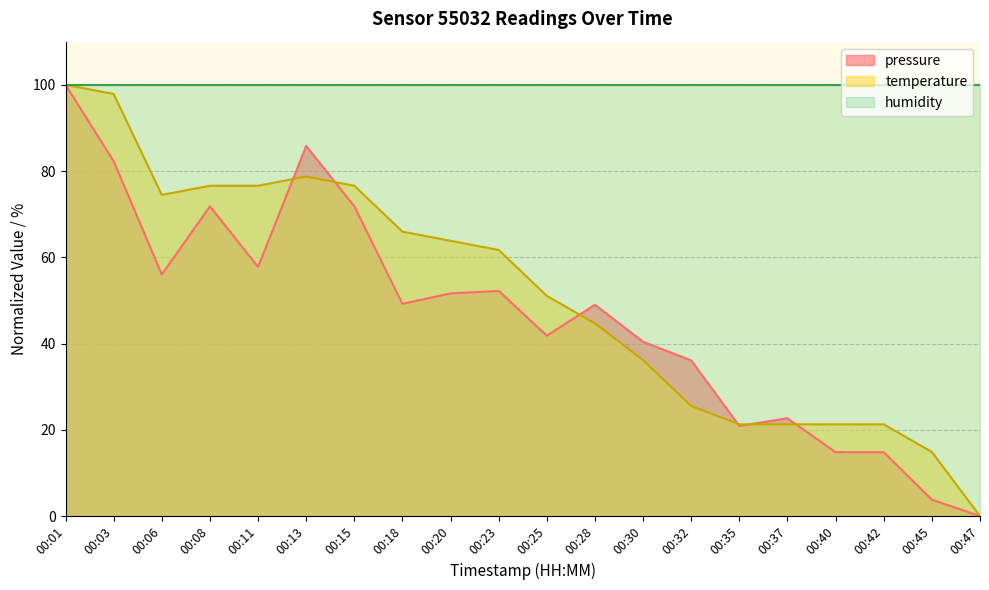

What is the sum of all pressure values?

923.0